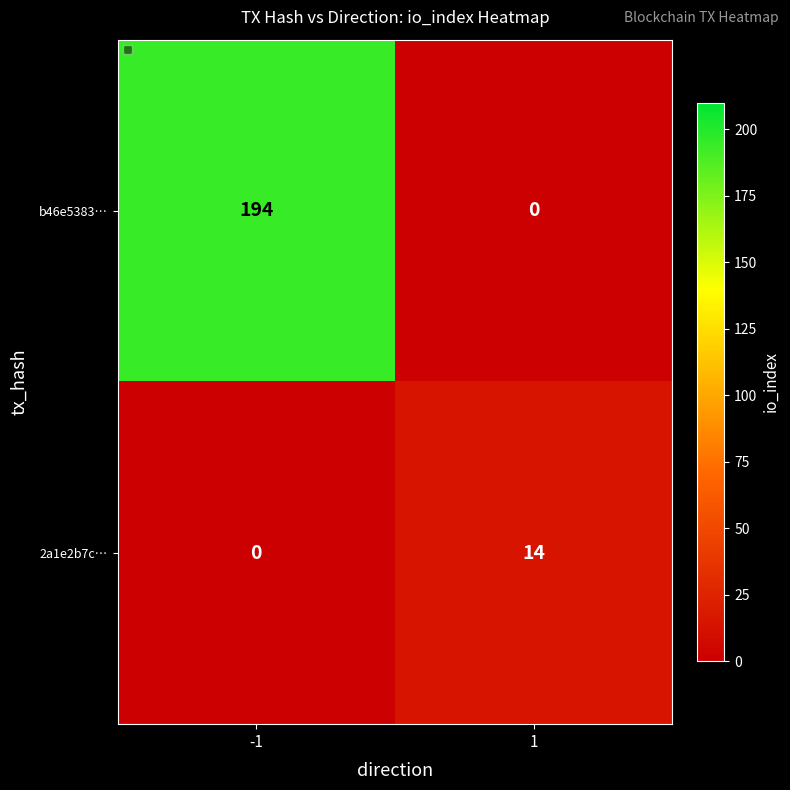

List the series in order of their overall mean, highest first.

b46e5383…, 2a1e2b7c…